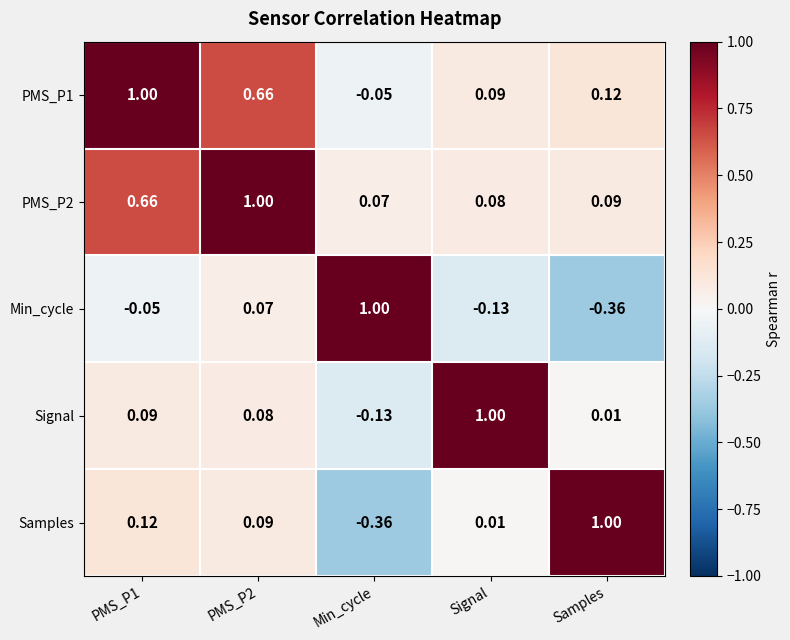

Is the value of Signal at PMS_P1 greater than the value of PMS_P2 at Signal?

Yes